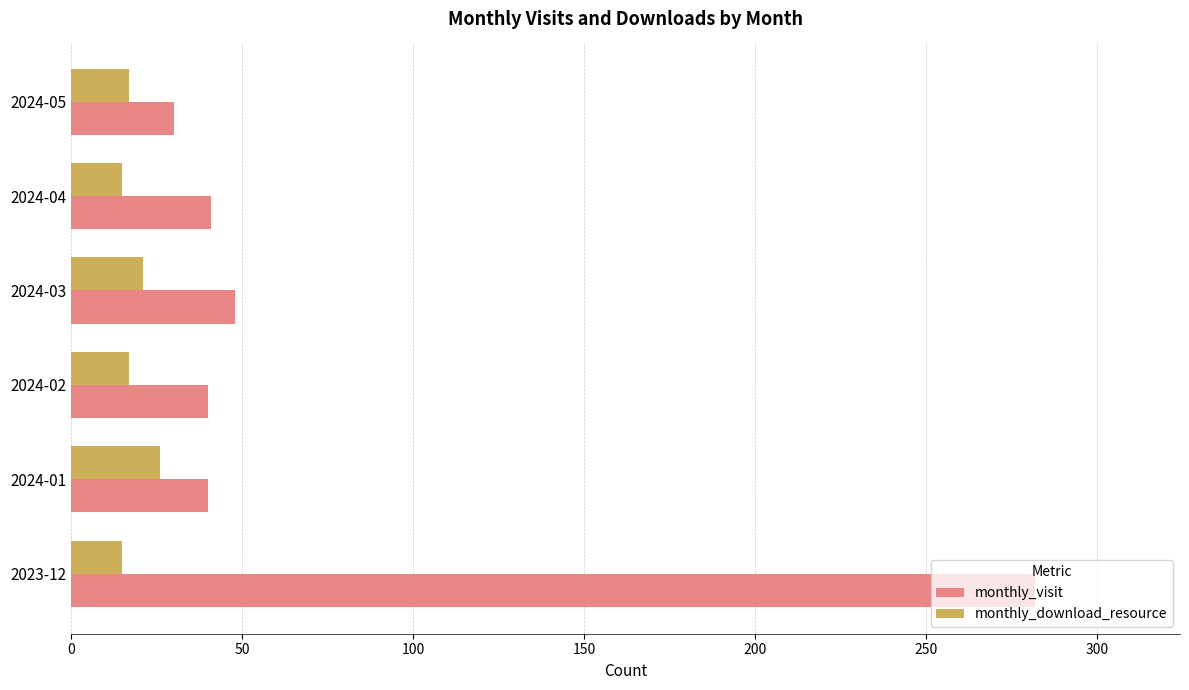

What are all the series names shown in the legend?

monthly_visit, monthly_download_resource